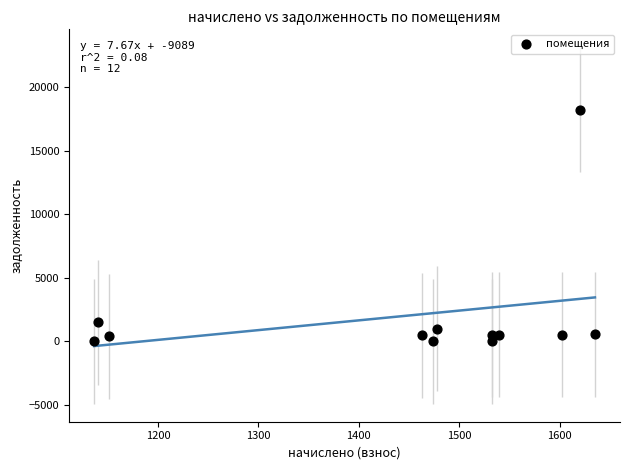

What is the range of X values (max minus min)?

498.6